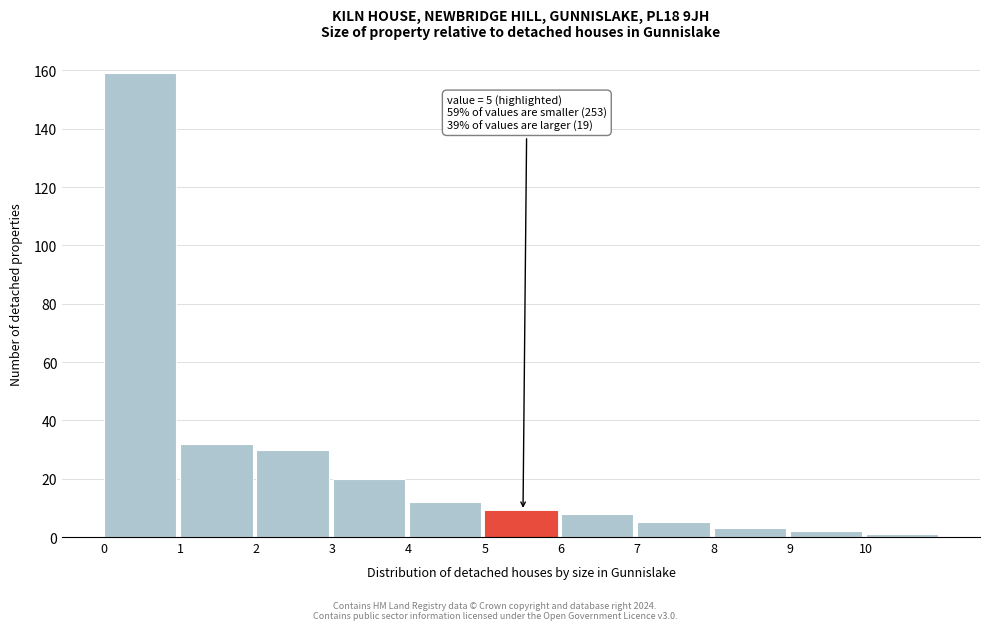

Which range on the x-axis has the tallest bar?

0 to 1